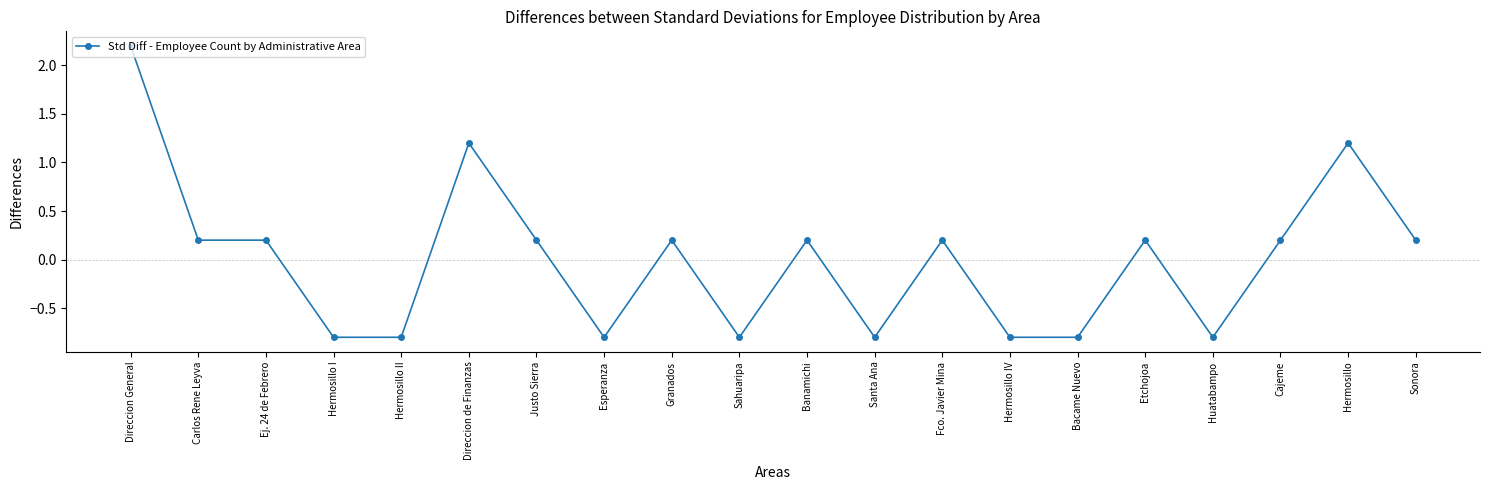

True or false: there are more than 1 points higher than both neighbors.

True